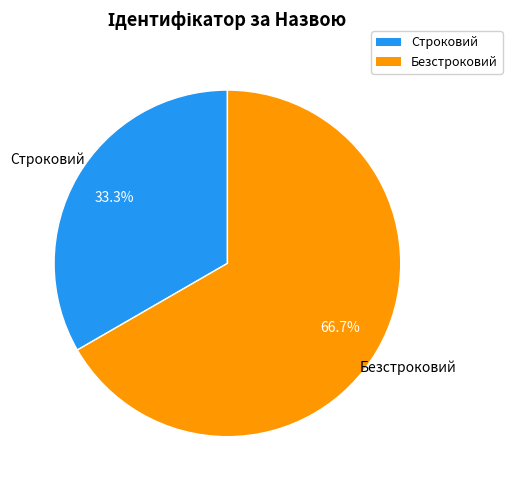

To the nearest percent, what is the average slice percentage?

50%